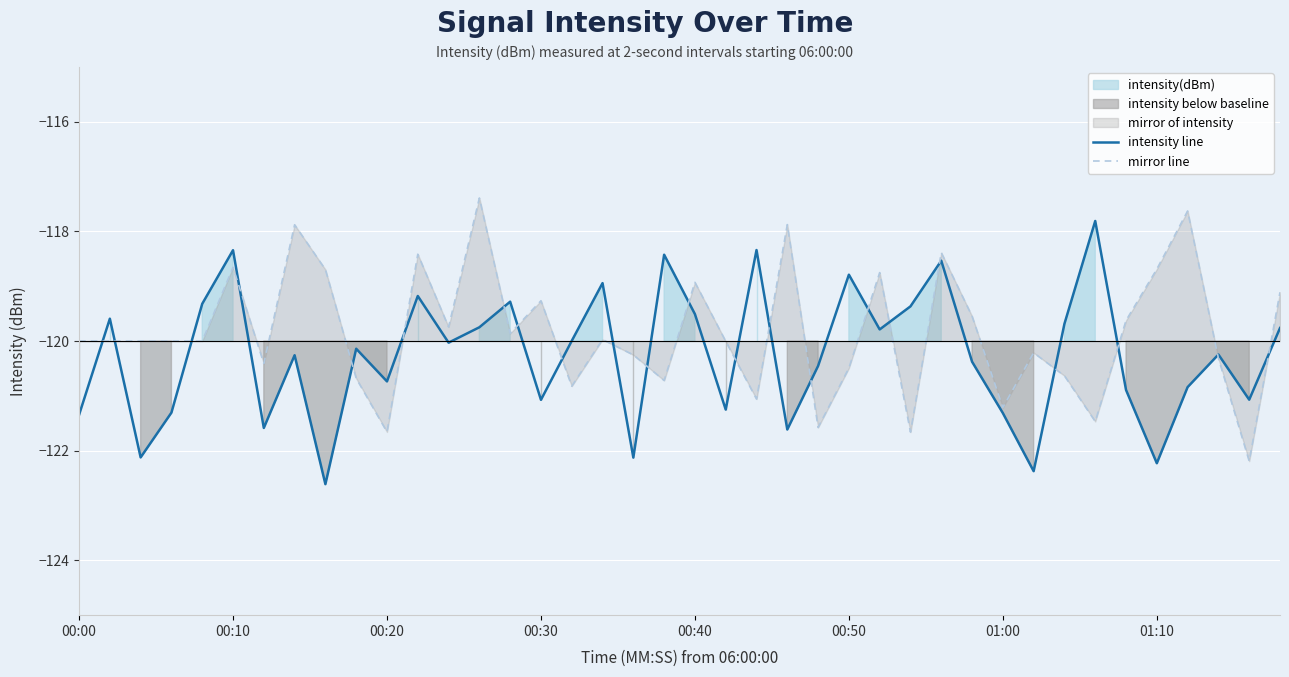

What value does the mirror line series have at 00:40?

-118.9